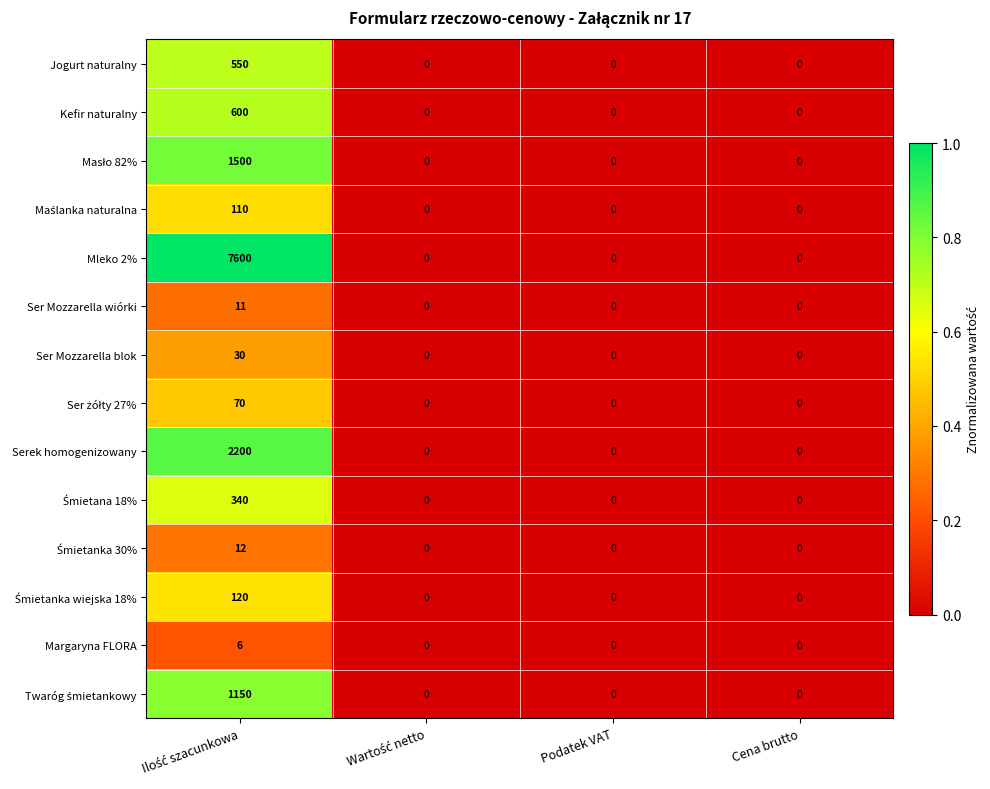

The Jogurt naturalny series shows -165 at Cena brutto. True or false?

False